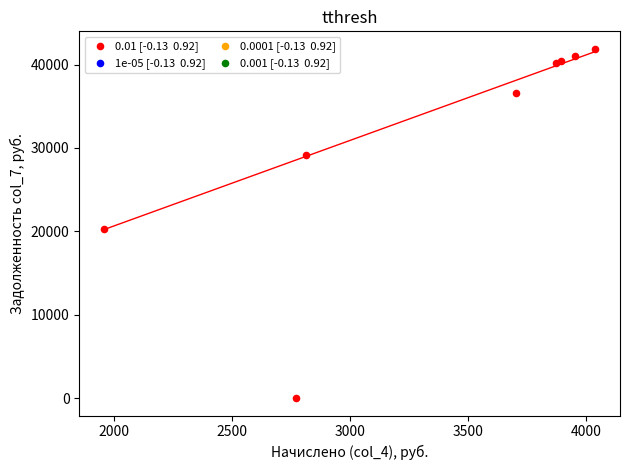

What Y value in the scatter plot is closest to 20943?

20280.5